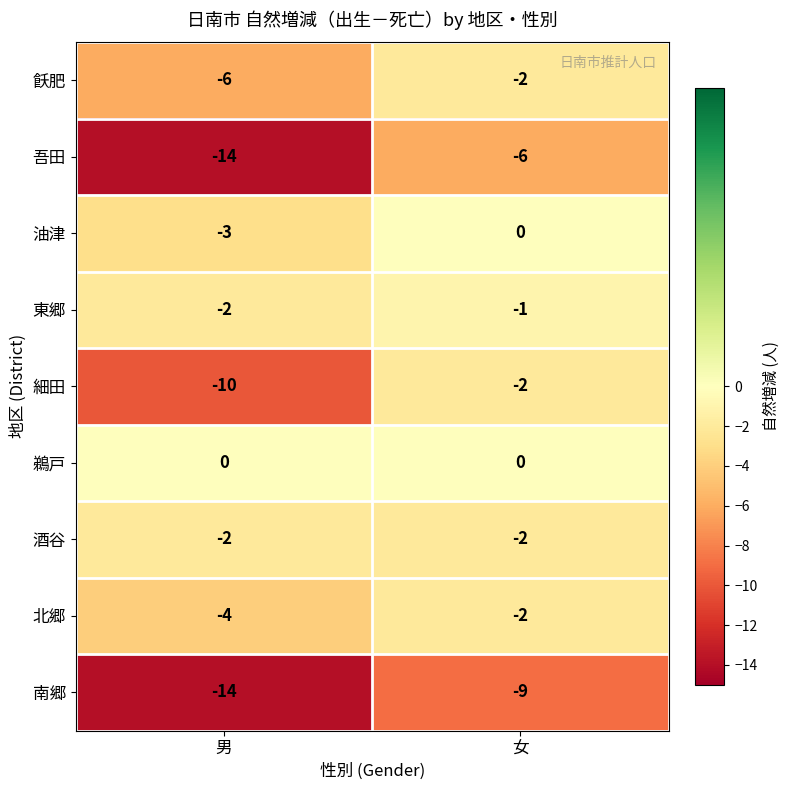

Is it true that 北郷 equals -2 at 女?

True